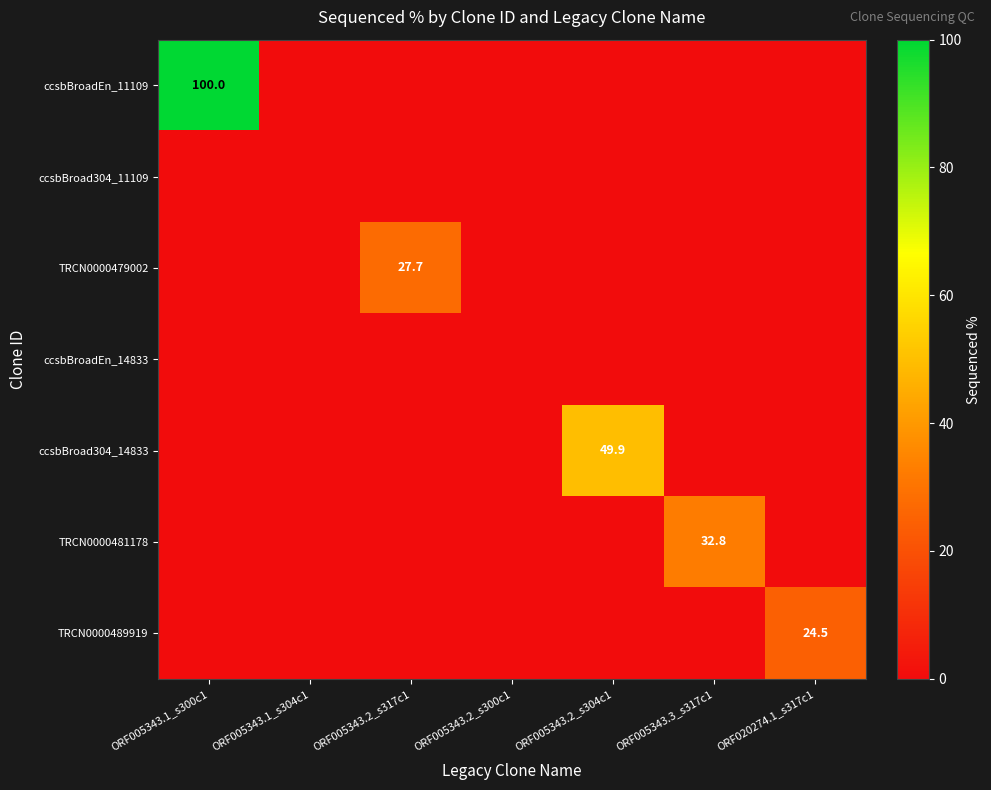

Is it true that ccsbBroadEn_11109 equals 139.7 at ORF005343.1_s300c1?

False